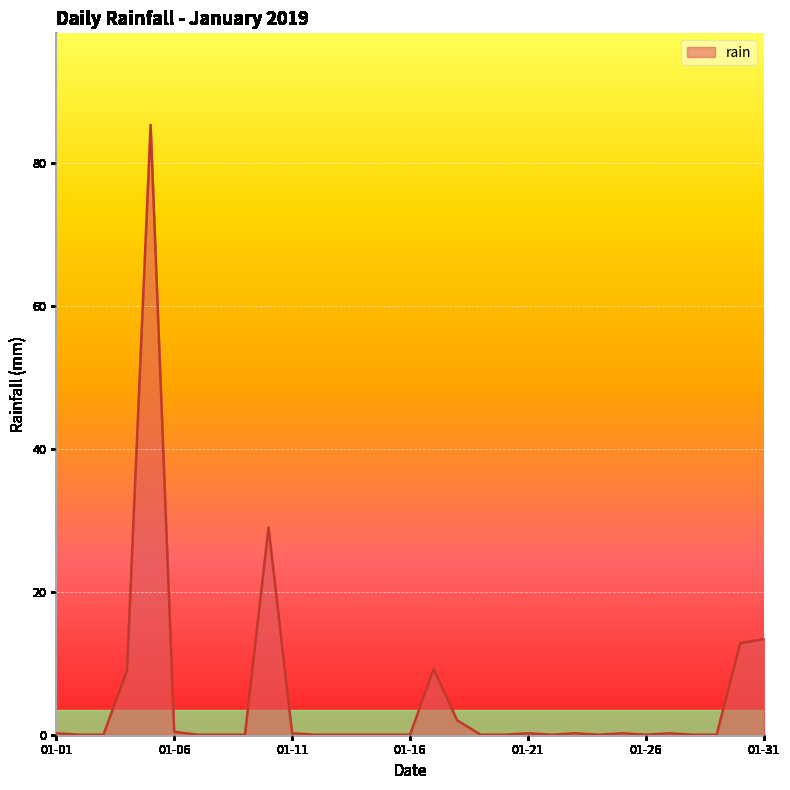

What is the greatest value displayed?

85.4